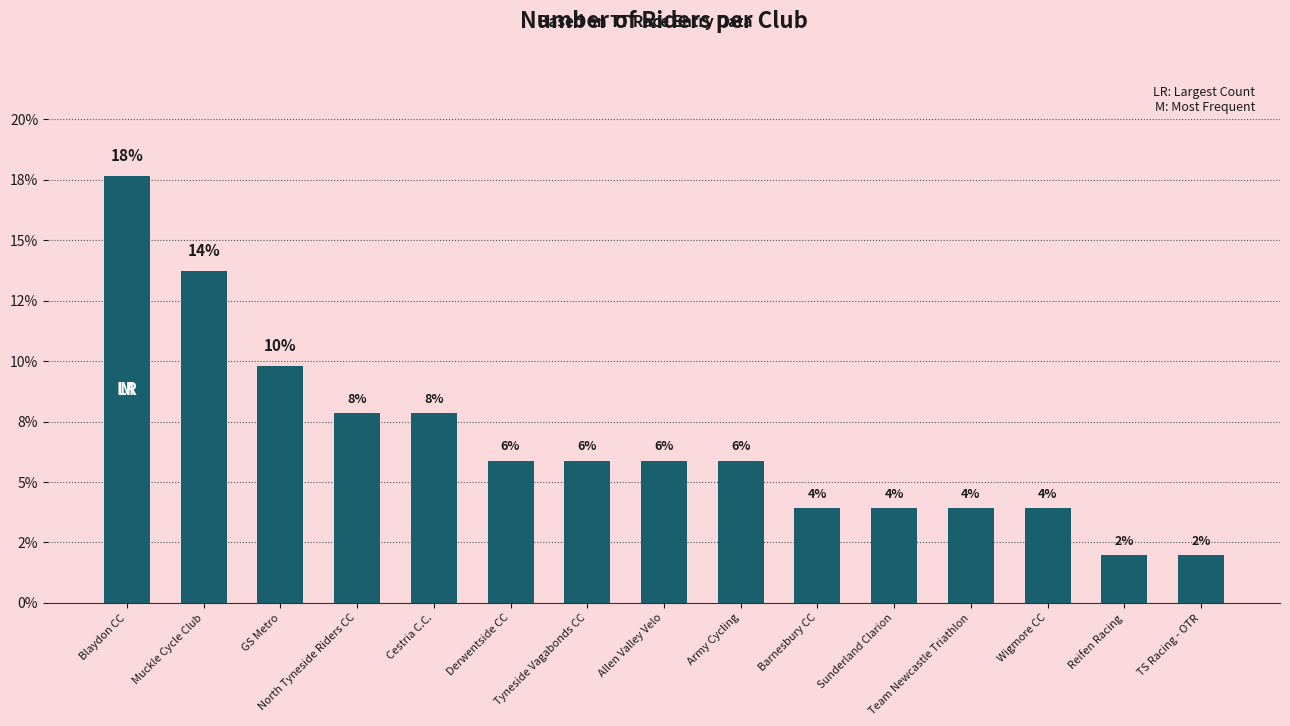

Reading left to right, transcribe all the data shown in this chart.

Blaydon CC=17.6	Muckle Cycle Club=13.7	GS Metro=9.8	North Tyneside Riders CC=7.8	Cestria C.C.=7.8	Derwentside CC=5.9	Tyneside Vagabonds CC=5.9	Allen Valley Velo=5.9	Army Cycling=5.9	Barnesbury CC=3.9	Sunderland Clarion=3.9	Team Newcastle Triathlon=3.9	Wigmore CC=3.9	Reifen Racing=2.0	TS Racing - OTR=2.0